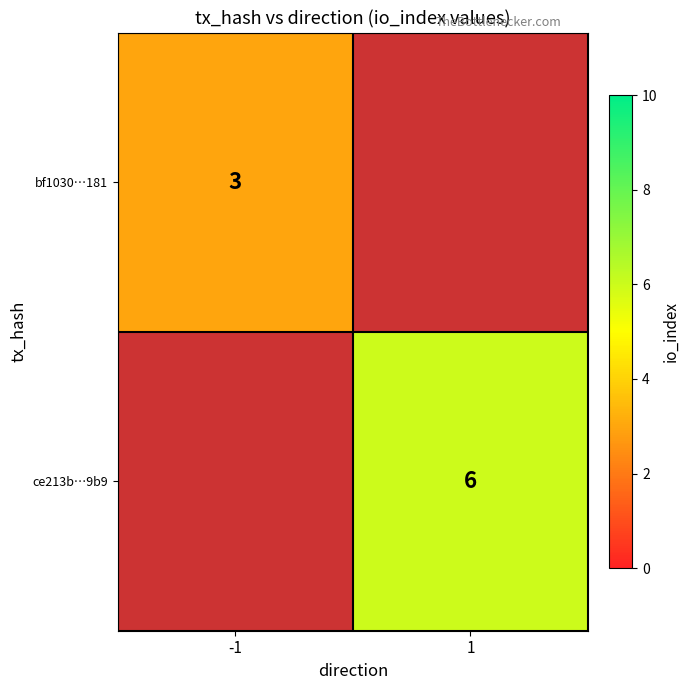

What is the greatest value displayed?

6.0